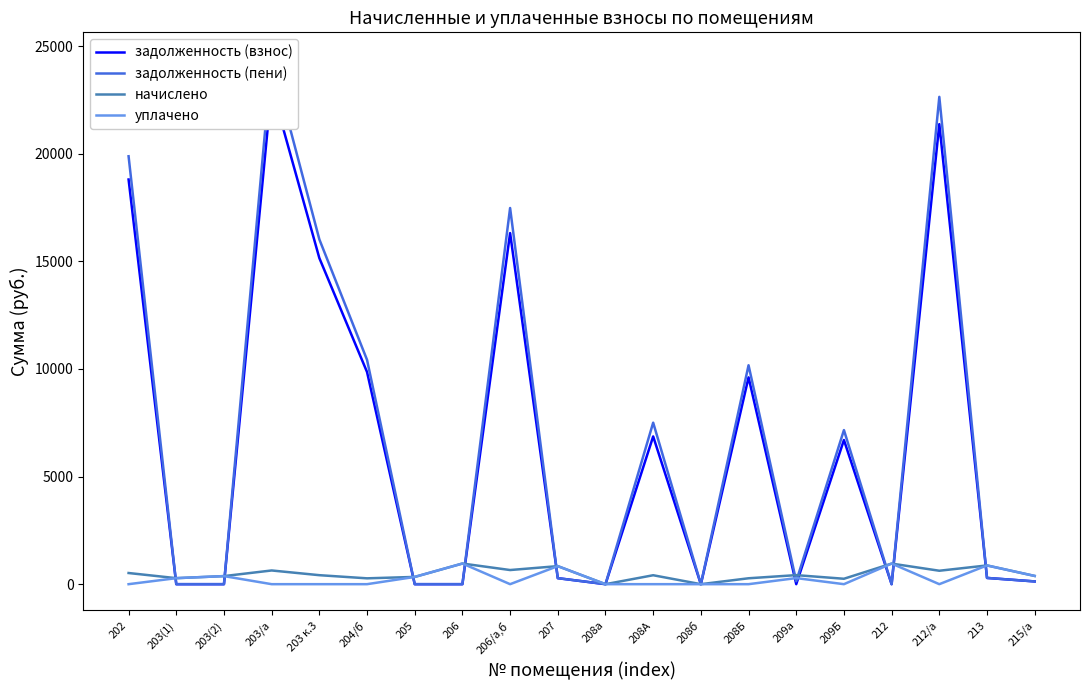

Reading left to right, what are all the values shown in this chart?

задолженность (взнос): 202=18799.1	203(1)=0.0	203(2)=0.0	203/а=23089.1	203 к.3=15148.7	204/б=9855.9	205=0.0	206=0.0	206/а,б=16309.2	207=279.4	208а=0.0	208А=6864.0	208б=0.0	208Б=9607.1	209а=0.3	209Б=6696.6	212=0.0	212/а=21370.7	213=290.3	215/а=127.5
задолженность (пени): 202=19878.5	203(1)=0.0	203(2)=0.0	203/а=24414.7	203 к.3=16018.5	204/б=10421.7	205=0.0	206=0.0	206/а,б=17474.7	207=279.4	208а=0.0	208А=7503.1	208б=0.0	208Б=10169.5	209а=137.5	209Б=7158.4	212=0.0	212/а=22637.9	213=290.3	215/а=127.5
начислено: 202=518.5	203(1)=279.4	203(2)=375.0	203/а=636.8	203 к.3=417.8	204/б=271.8	205=337.3	206=959.0	206/а,б=656.9	207=838.2	208а=0.0	208А=415.3	208б=0.0	208Б=274.4	209а=420.3	209Б=251.7	212=956.5	212/а=624.2	213=870.9	215/а=382.6
уплачено: 202=0.0	203(1)=279.4	203(2)=375.0	203/а=0.0	203 к.3=0.0	204/б=0.0	205=337.3	206=959.0	206/а,б=0.0	207=838.2	208а=0.0	208А=0.0	208б=0.0	208Б=0.0	209а=283.1	209Б=0.0	212=956.5	212/а=0.0	213=870.9	215/а=382.6